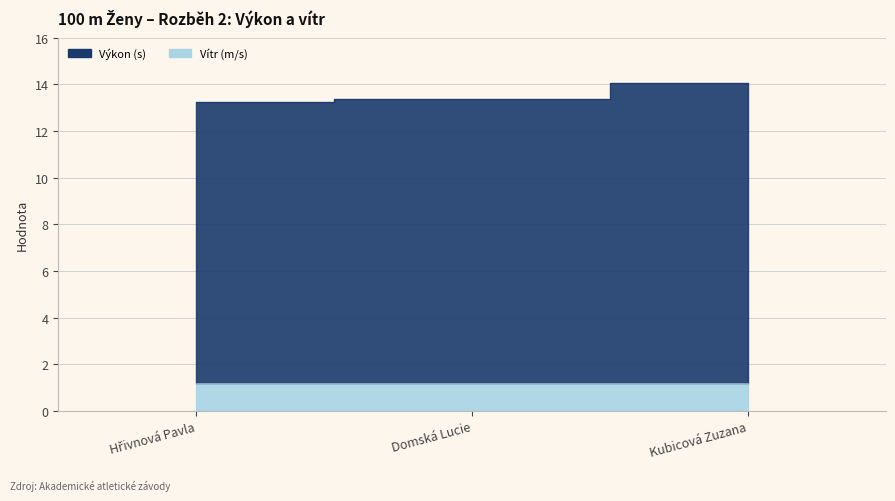

Is it true that the value at Kubicová Zuzana is 8.3?

False